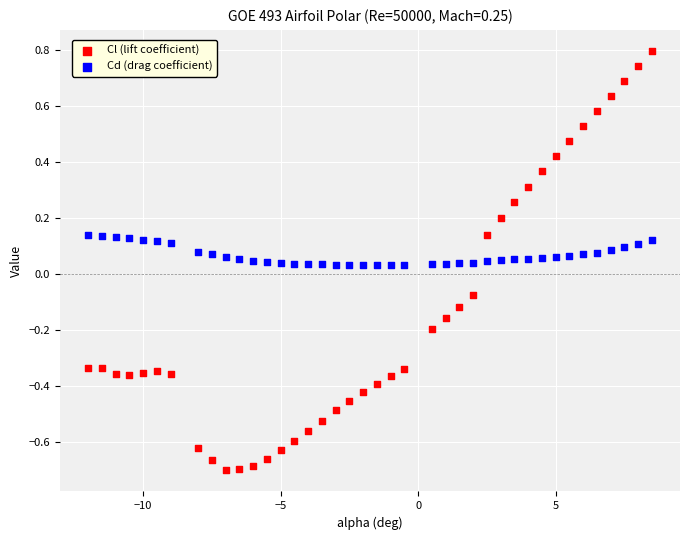

Which series reaches the maximum Y coordinate?

Cl (lift coefficient)